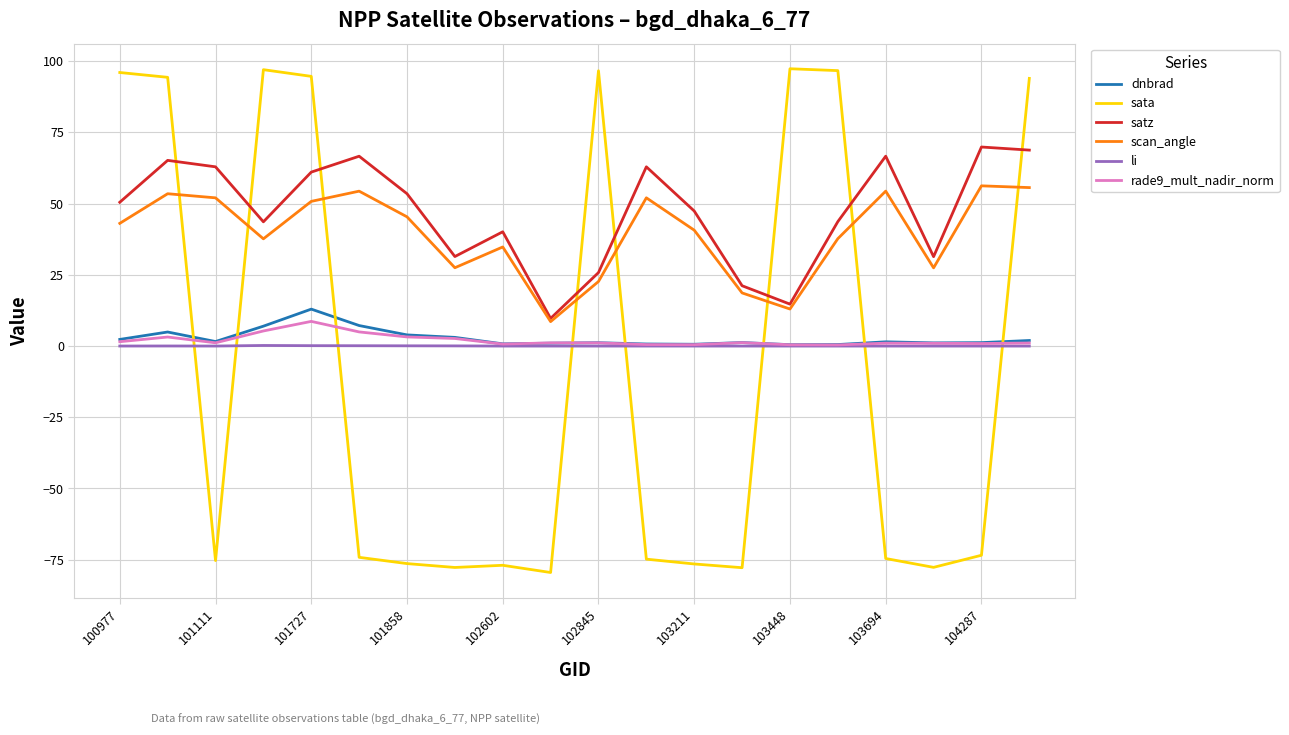

Which series has the widest spread of values?

sata